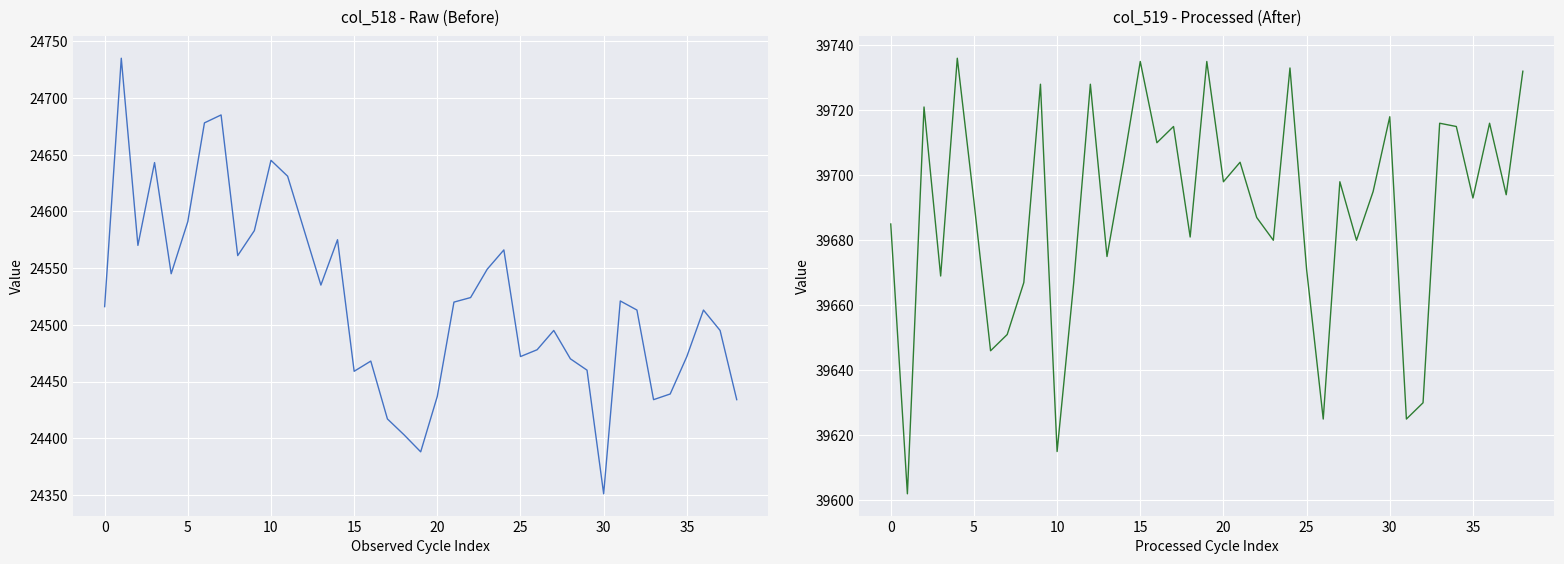

How many series are shown in this chart?

2